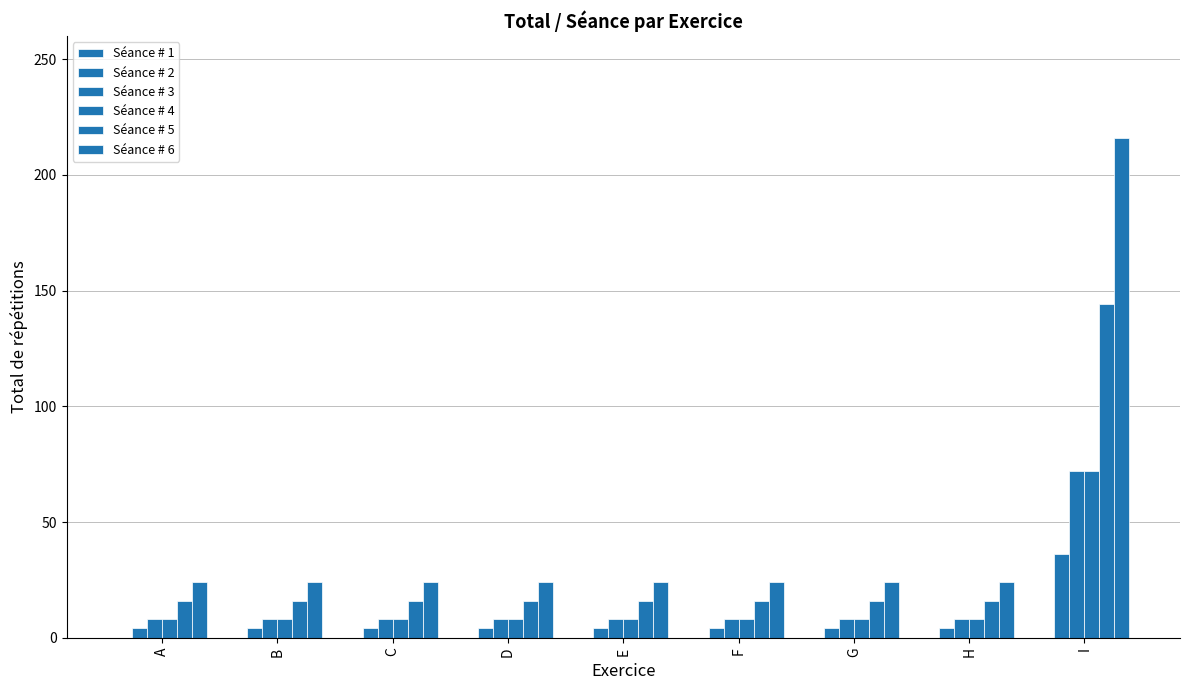

Which series changed the most between G and H?

Séance # 1